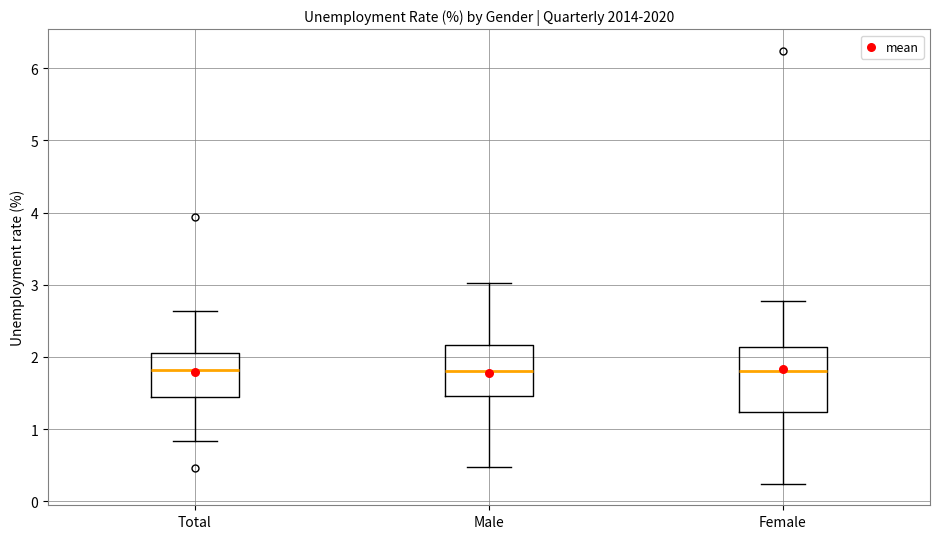

Which box is the tallest, from its lower edge to its upper edge?

Female